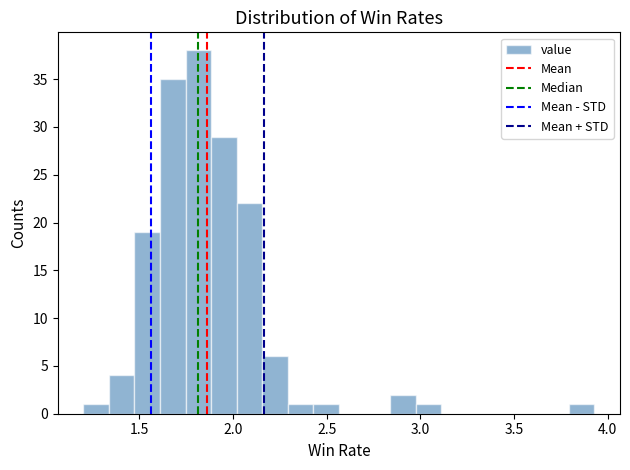

Around what value on the x-axis is the tallest bar? Give the approximate position of its centre, as read against the axis.

1.80